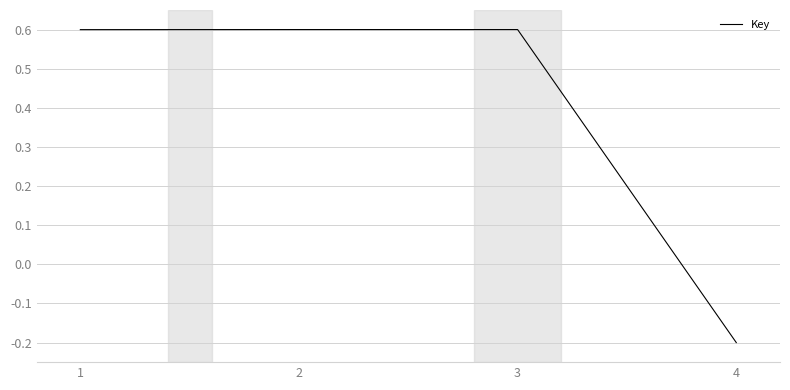

How many lines are shown in the chart?

1